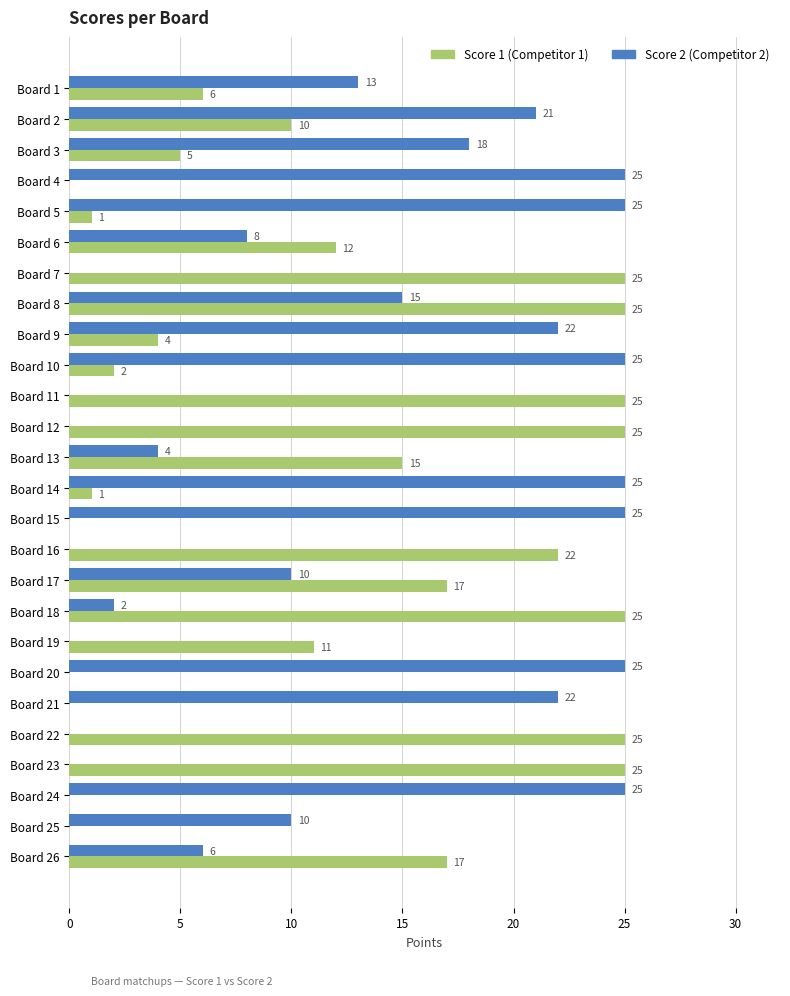

What is the greatest value displayed?

25